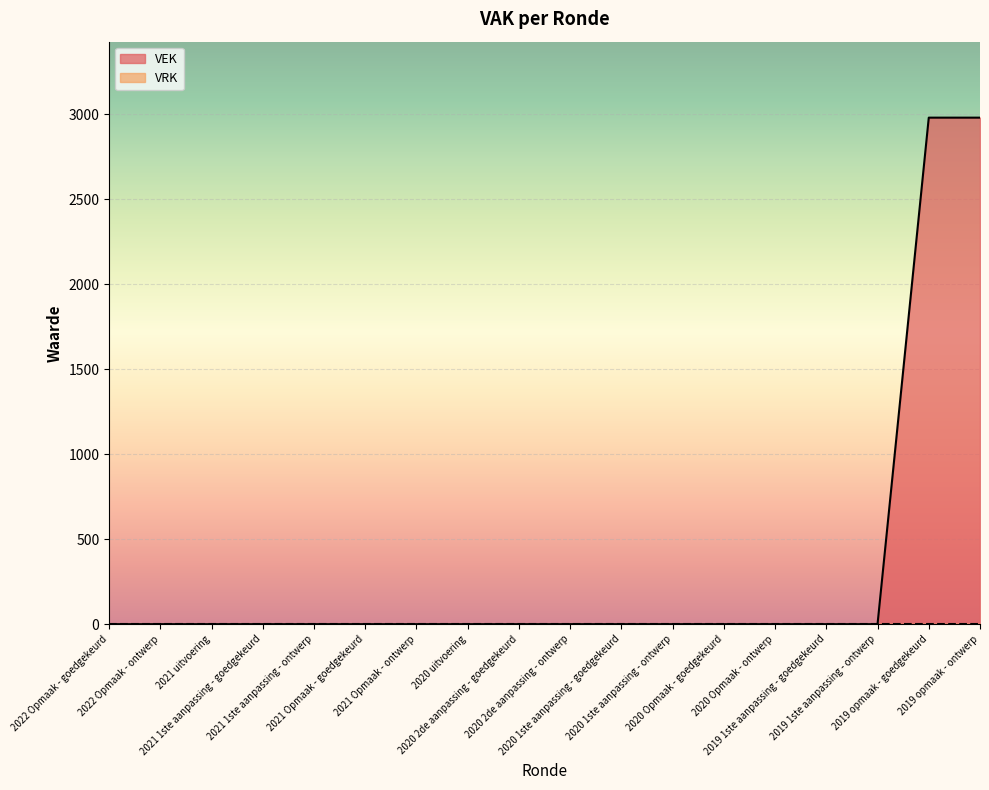

Which category has the highest value across all series?

2019 opmaak - goedgekeurd